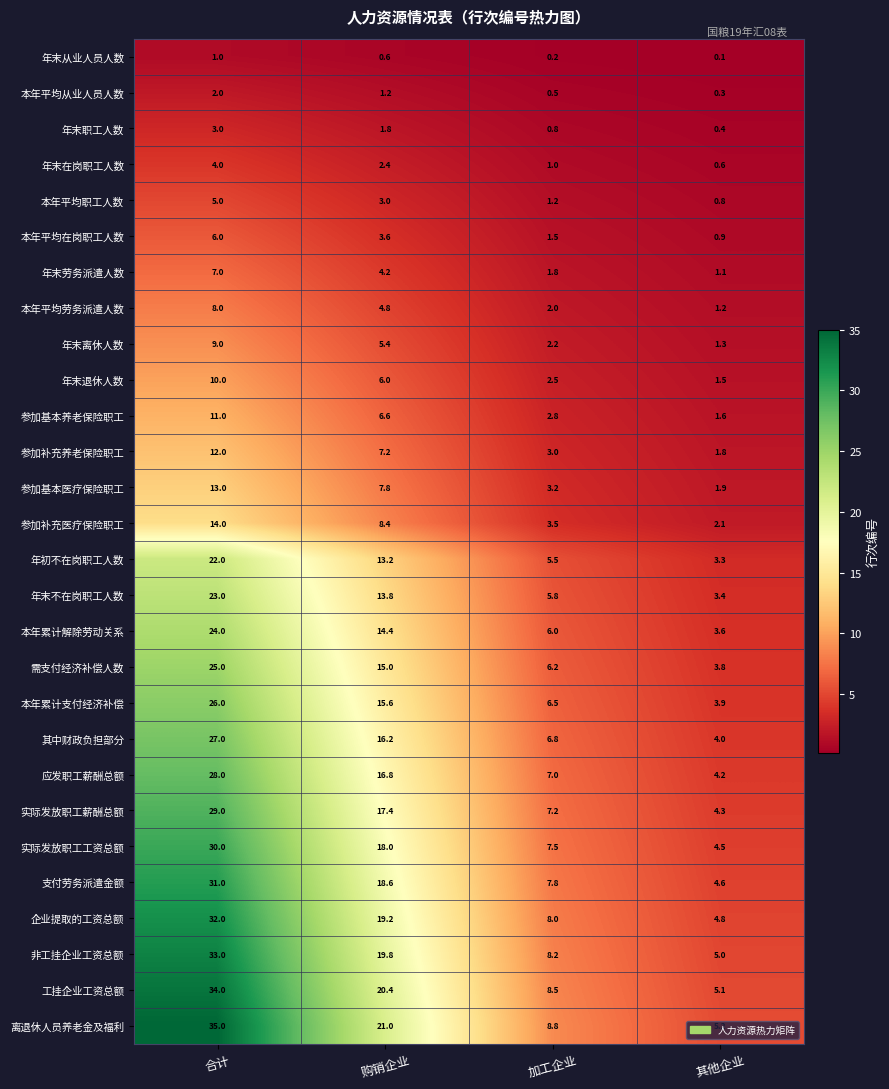

Which series has the widest spread of values?

离退休人员养老金及福利